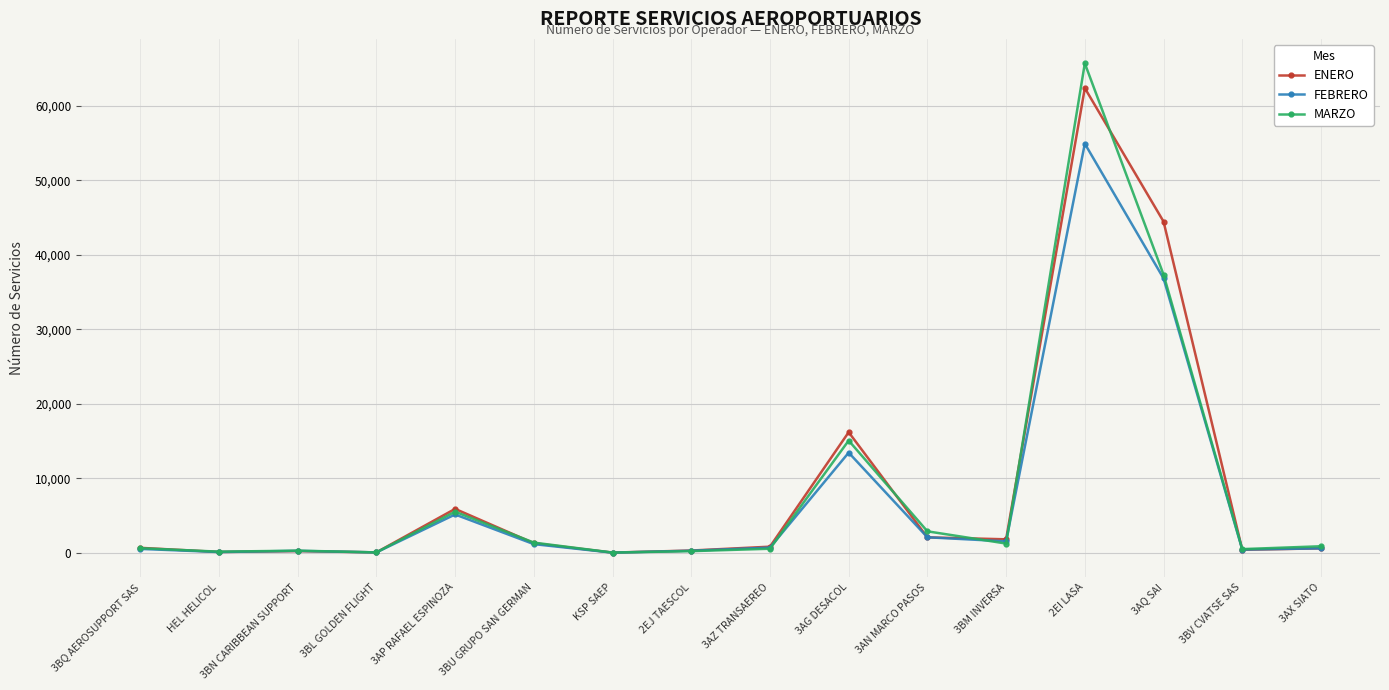

True or false: MARZO has more than 1 interior local peaks.

True